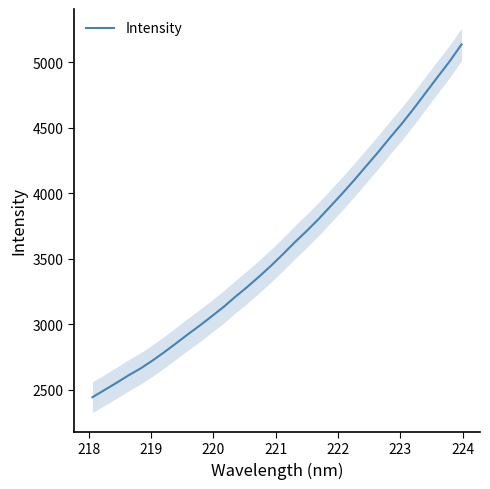

What is the maximum value for Intensity?

5137.4